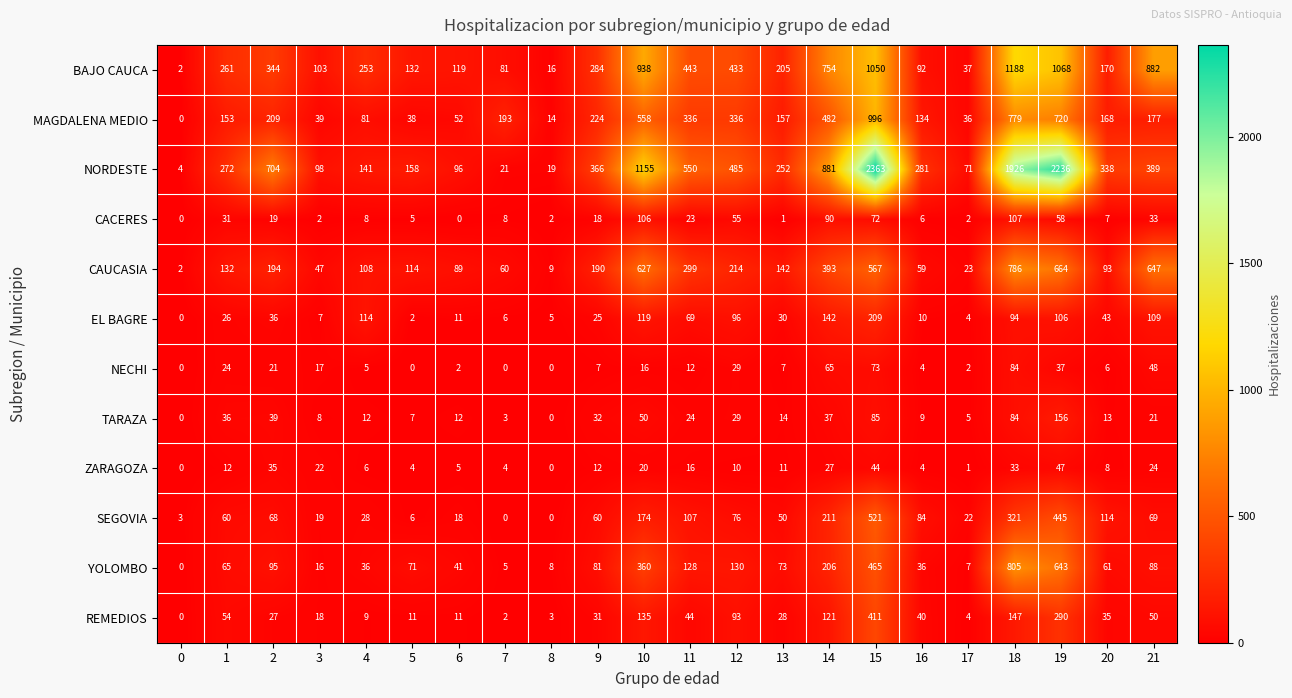

What value does the TARAZA series have at 17, to the nearest 5?

5